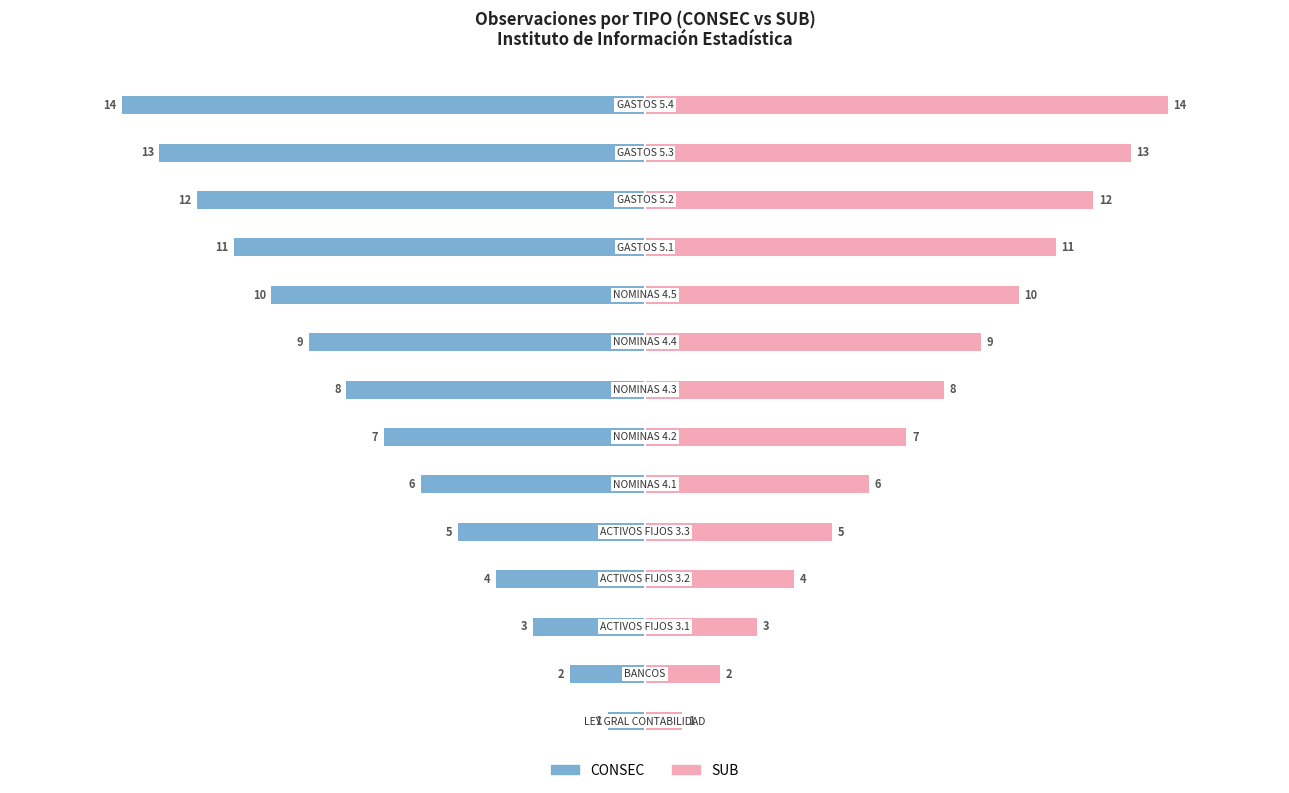

How many data points in CONSEC are less than -7?

7